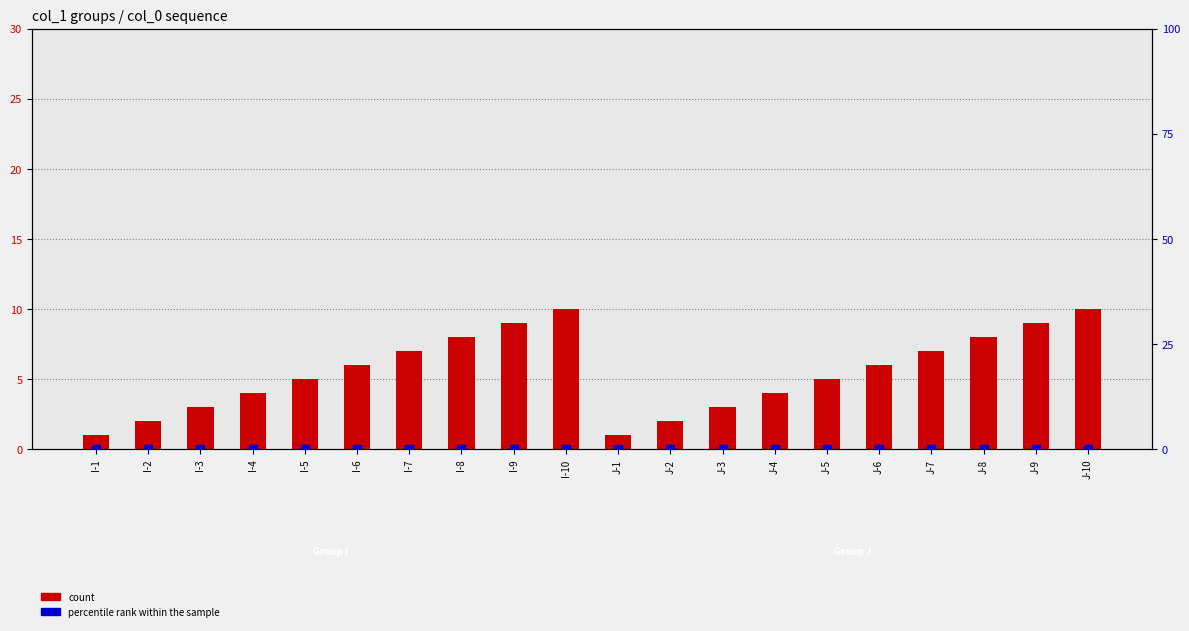

Is the value of count at J-3 greater than the value of percentile rank within the sample at J-9?

Yes